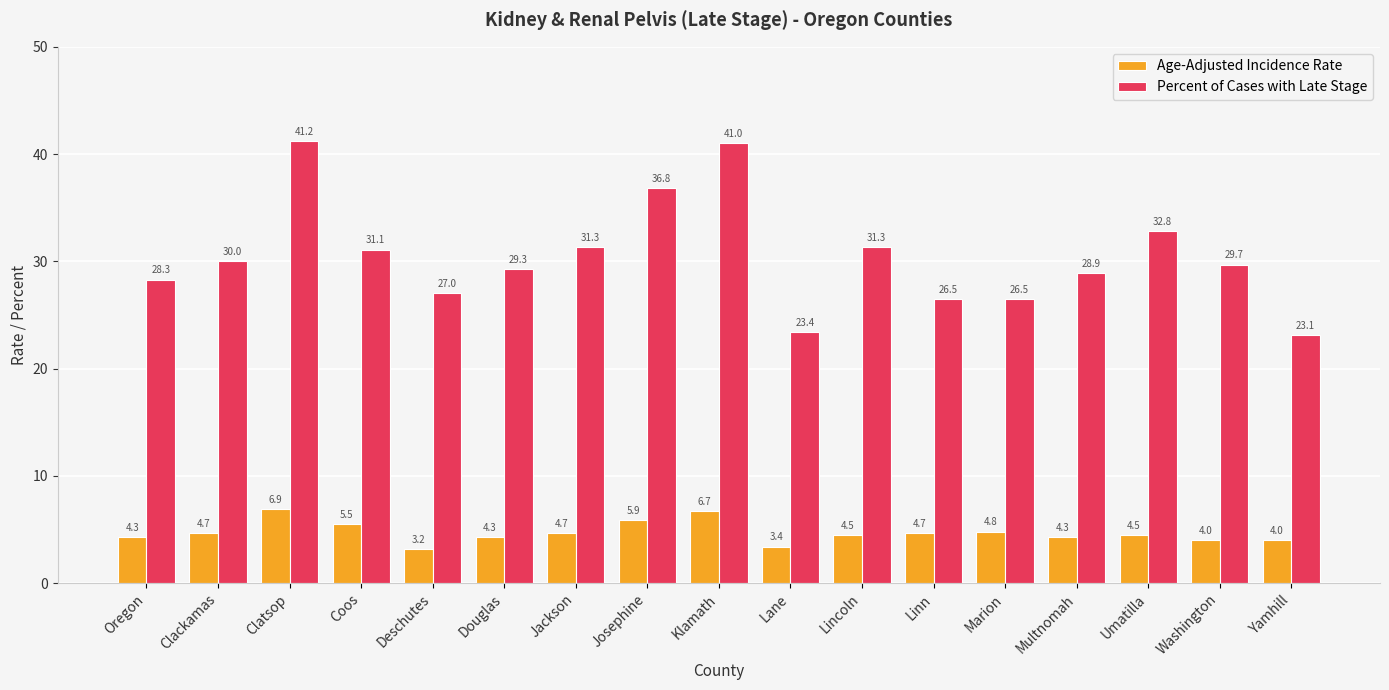

How many bars are there in total?

34